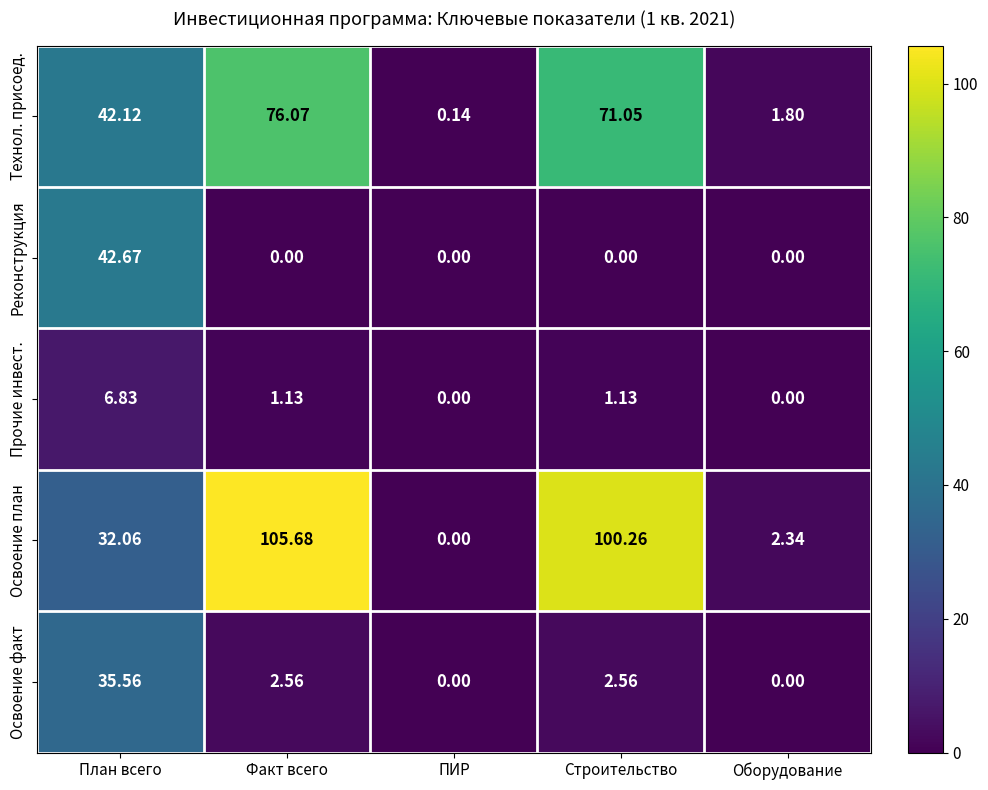

At which label does Технол. присоед. first exceed 42?

План всего